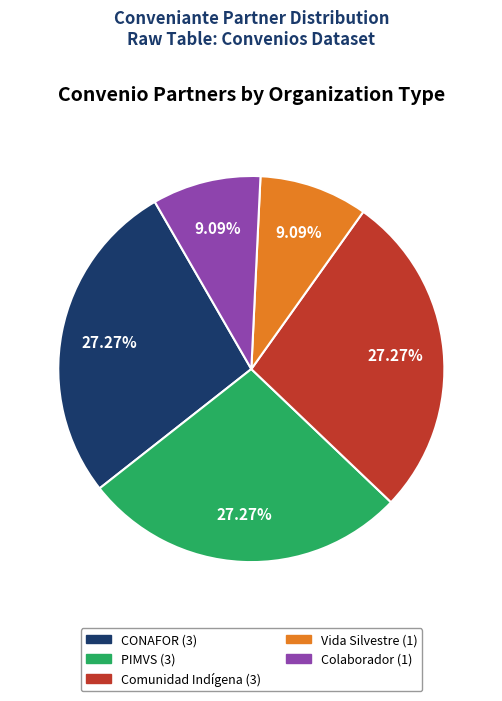

Does any single category account for the majority?

No